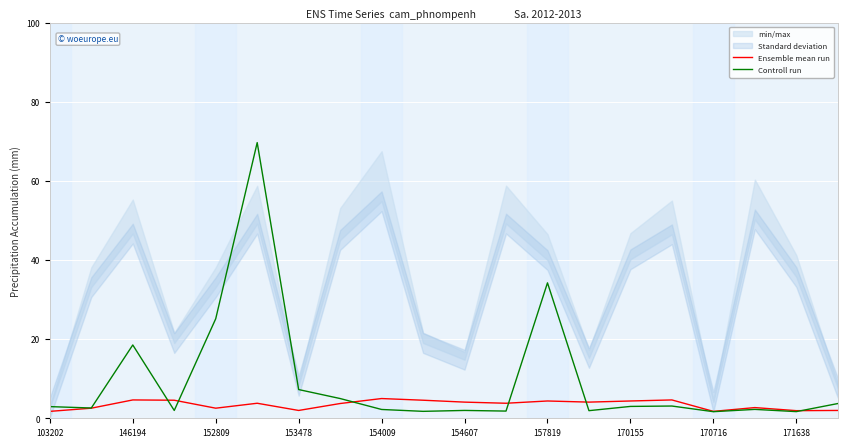

What is the maximum value for Ensemble mean run?

5.0